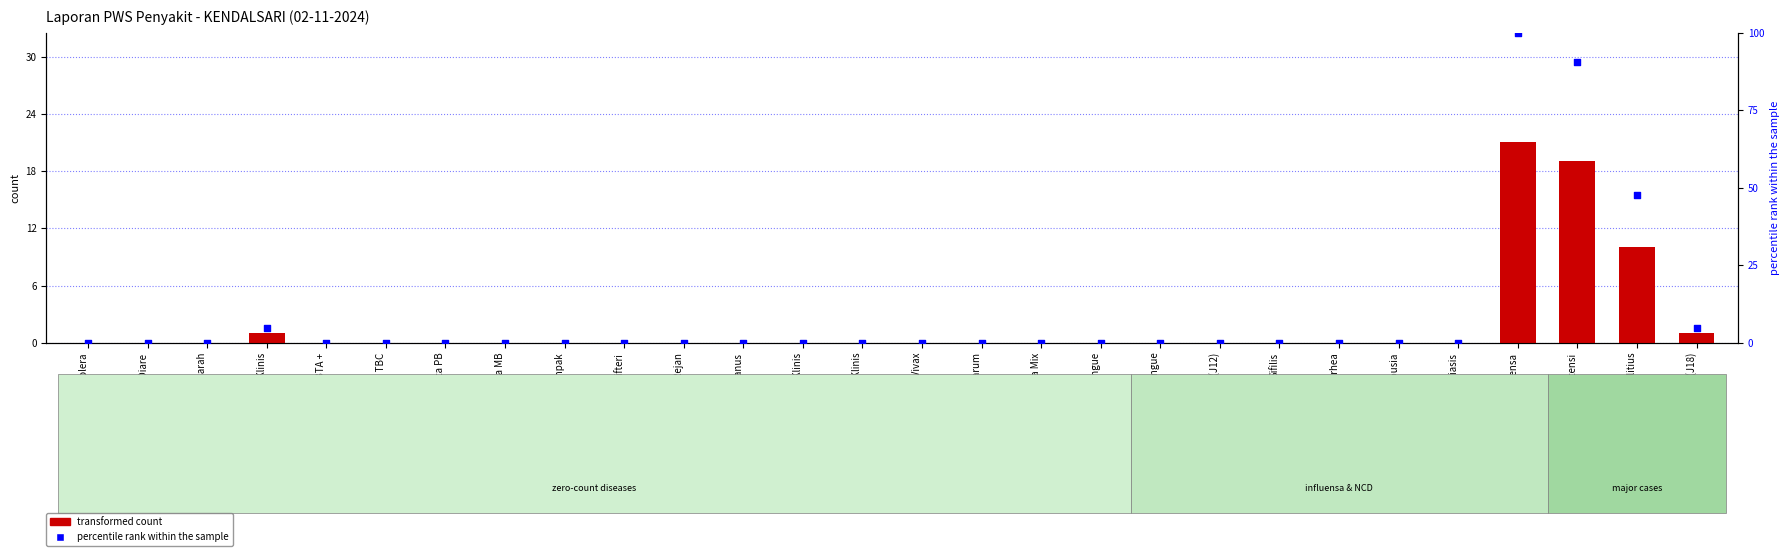

Which series has the largest total across all categories?

percentile rank within the sample